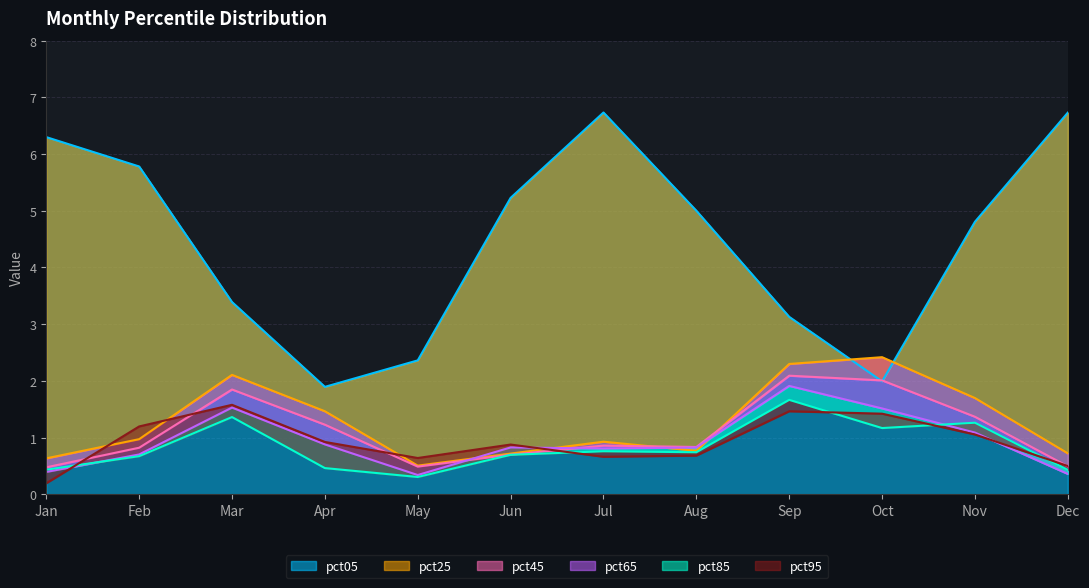

What is the maximum value shown in the chart?

6.7